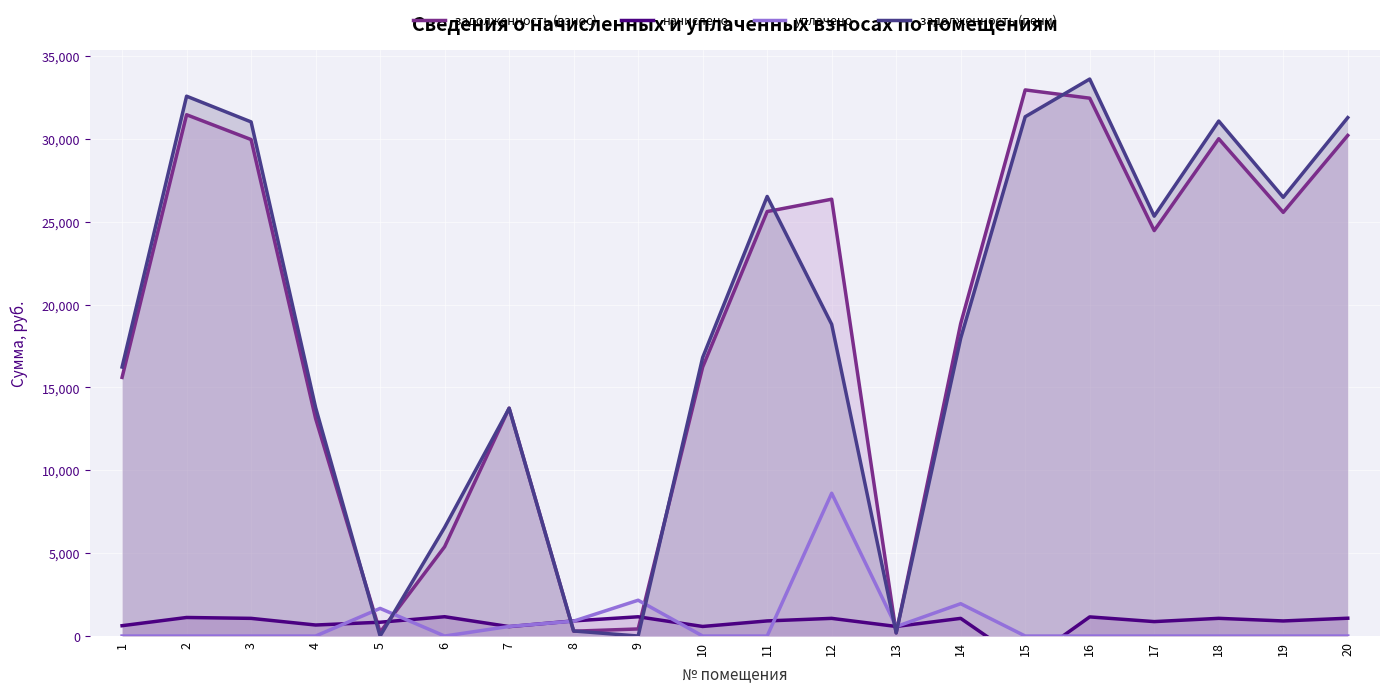

Rank the series at 7 from highest to lowest value.

задолженность (взнос), задолженность (пени), уплачено, начислено